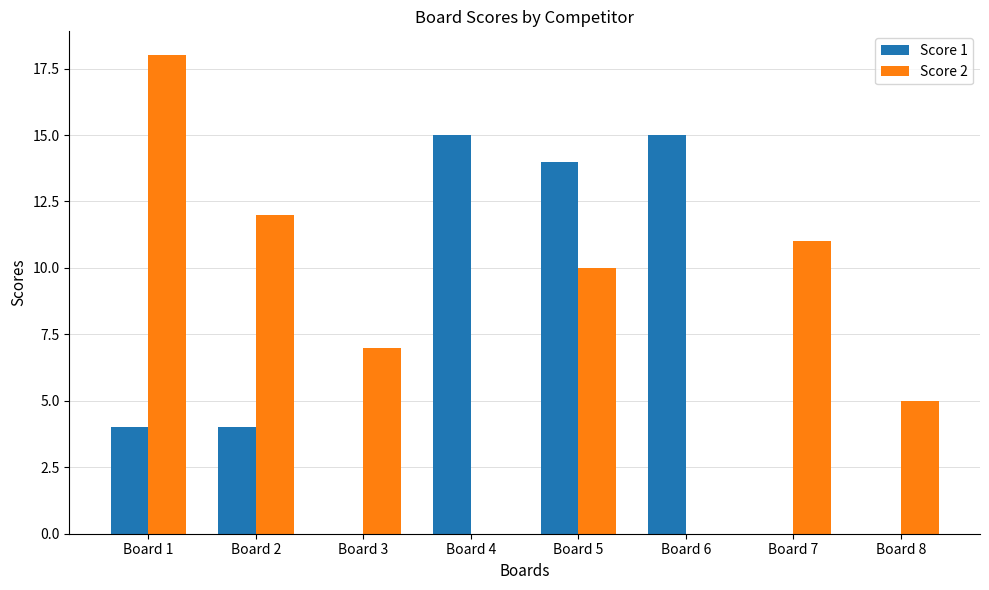

Which series has the largest total across all categories?

Score 2